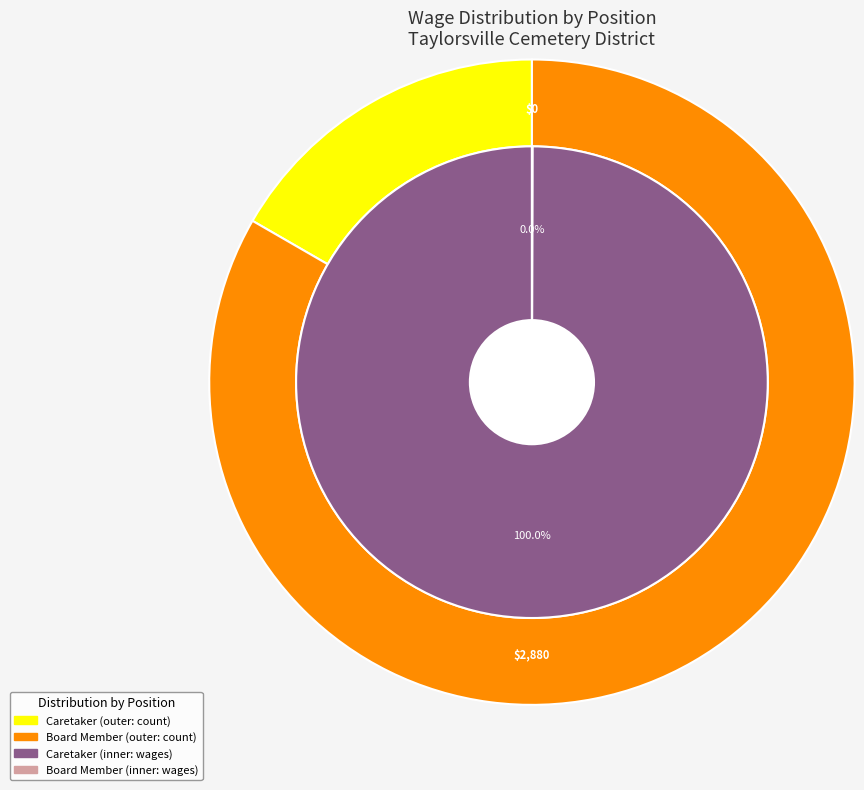

Does any single category account for the majority?

Yes